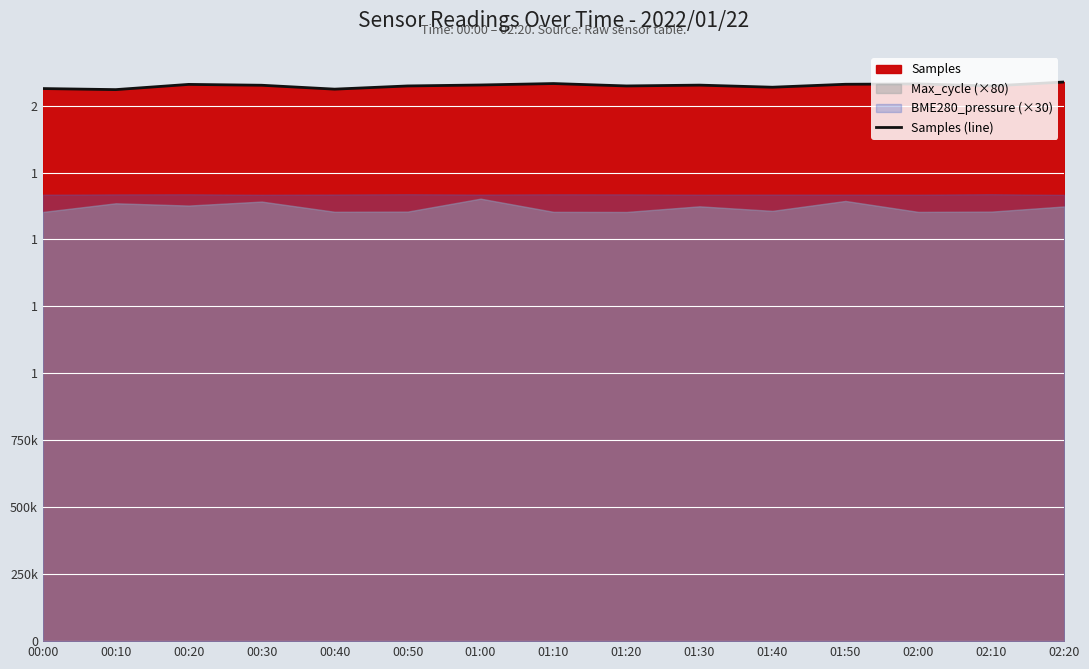

What is the greatest value displayed?

2087974